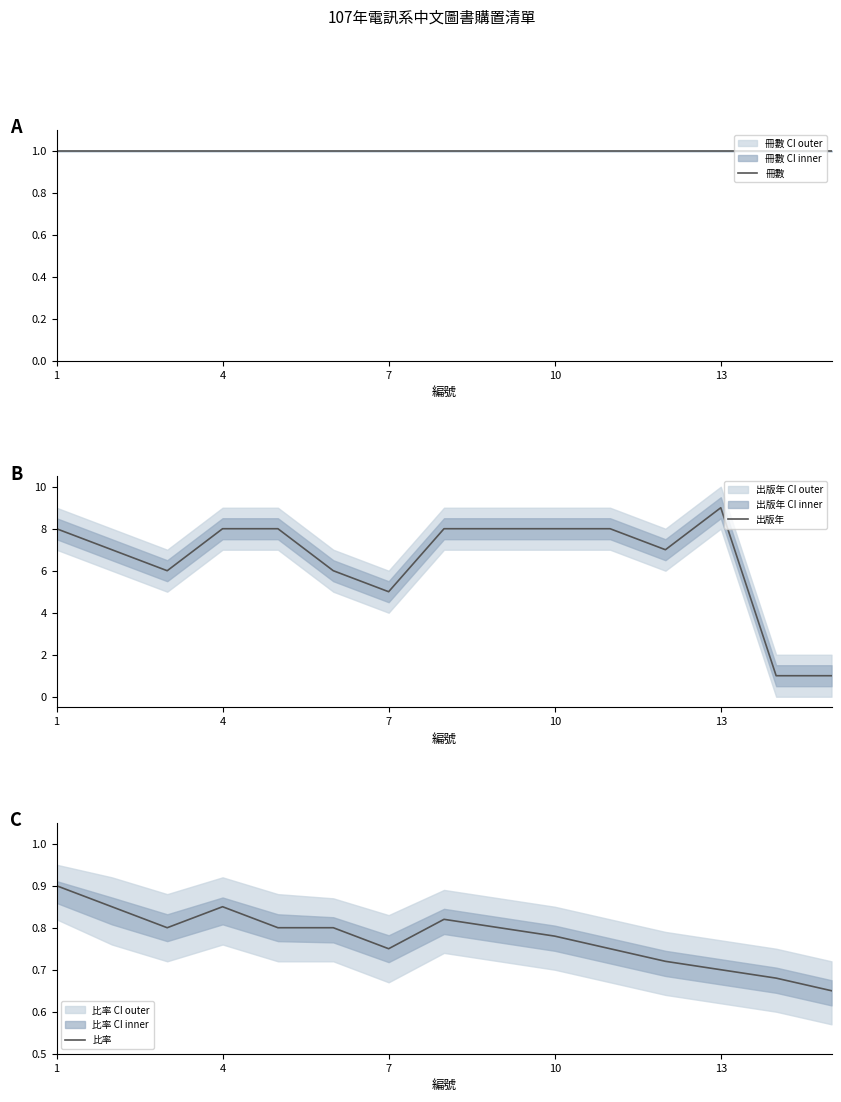

True or false: 比率 and 冊數 intersect in this chart.

False